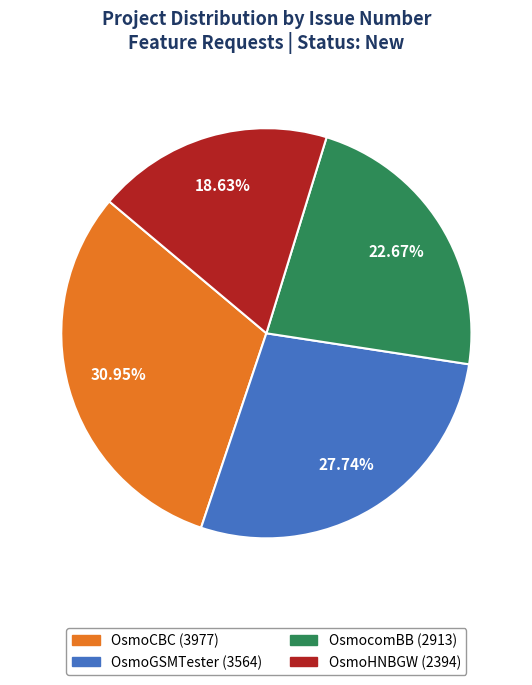

To the nearest percent, what percentage of the pie is OsmoGSMTester?

28%